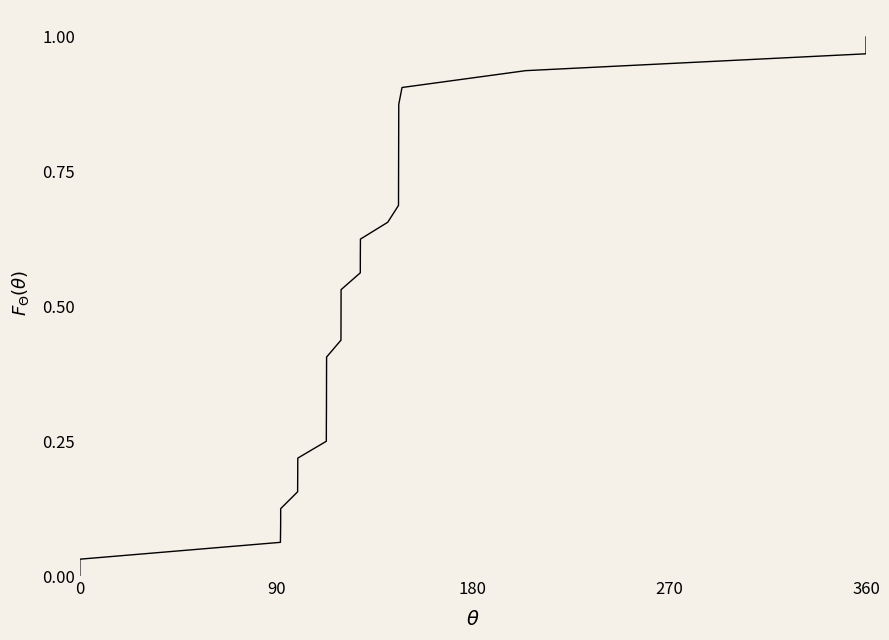

Reading left to right, list all the values displayed in this chart.

0.0	0.0	0.1	0.1	0.1	0.2	0.2	0.2	0.2	0.3	0.3	0.3	0.4	0.4	0.4	0.5	0.5	0.5	0.6	0.6	0.6	0.7	0.7	0.7	0.8	0.8	0.8	0.8	0.9	0.9	0.9	1.0	1.0